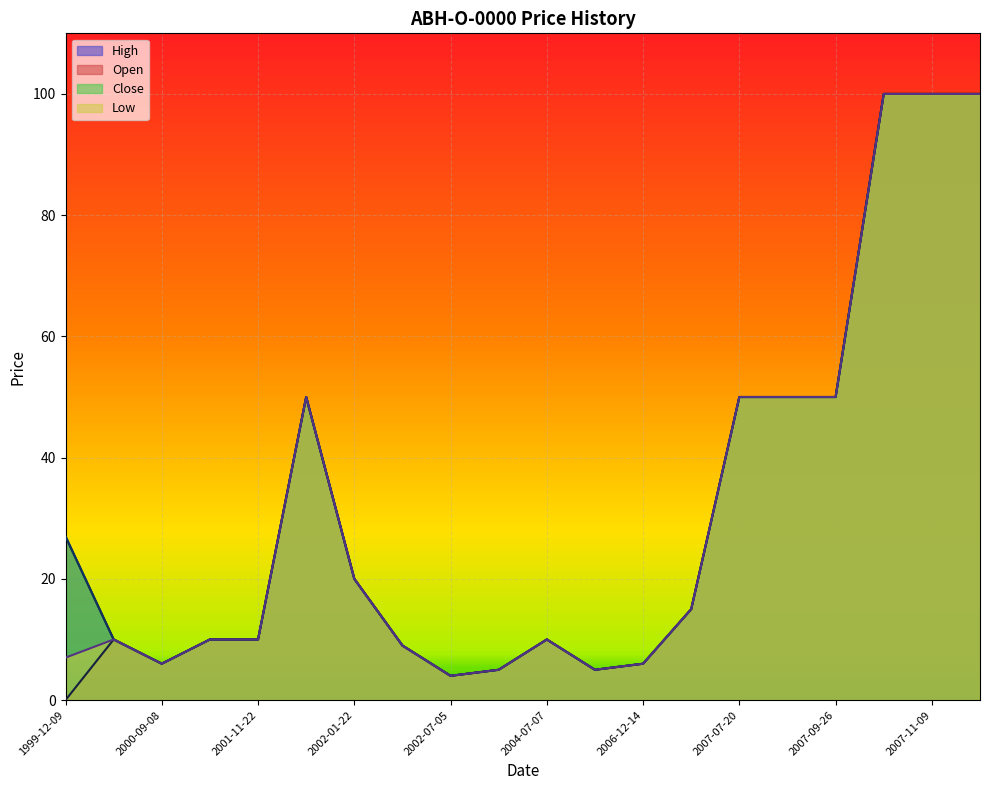

What is the value of the High point at the 13th from the left?

6